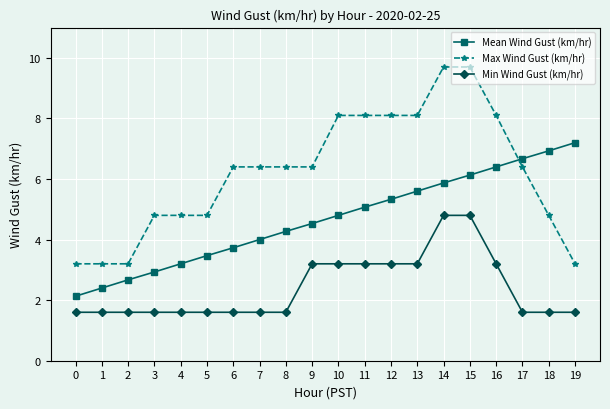

What is the value of the Min Wind Gust (km/hr) point at the 13th from the left?

3.2